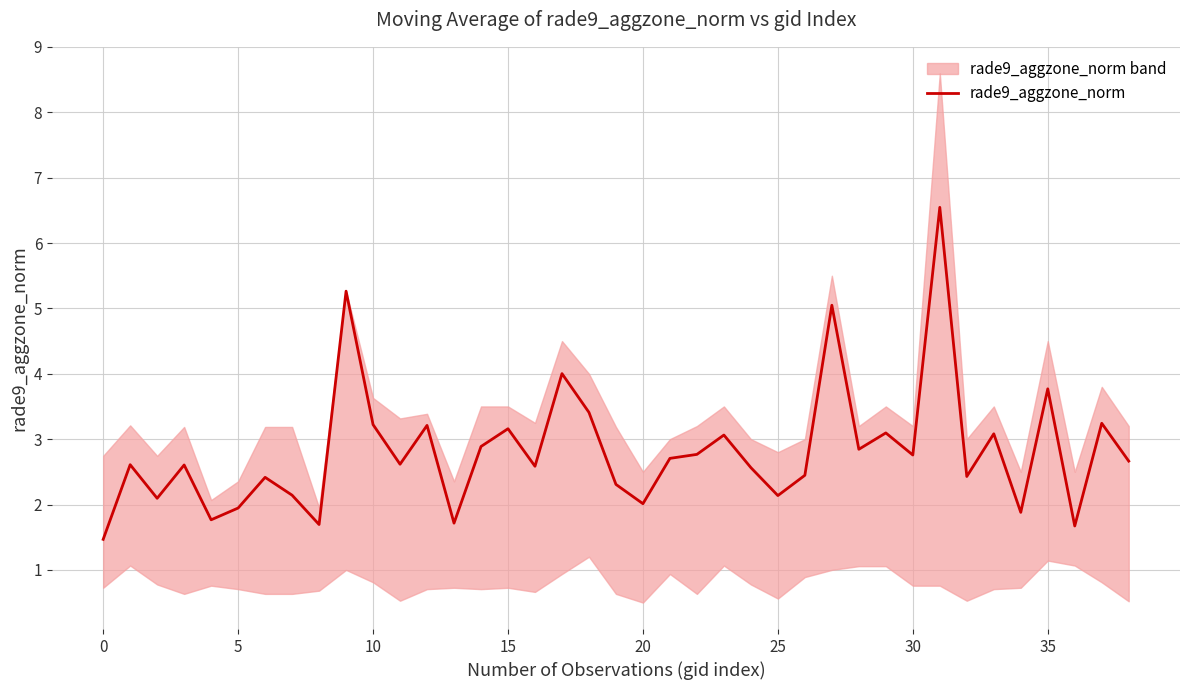

What is the lowest value of the rade9_aggzone_norm series?

1.5